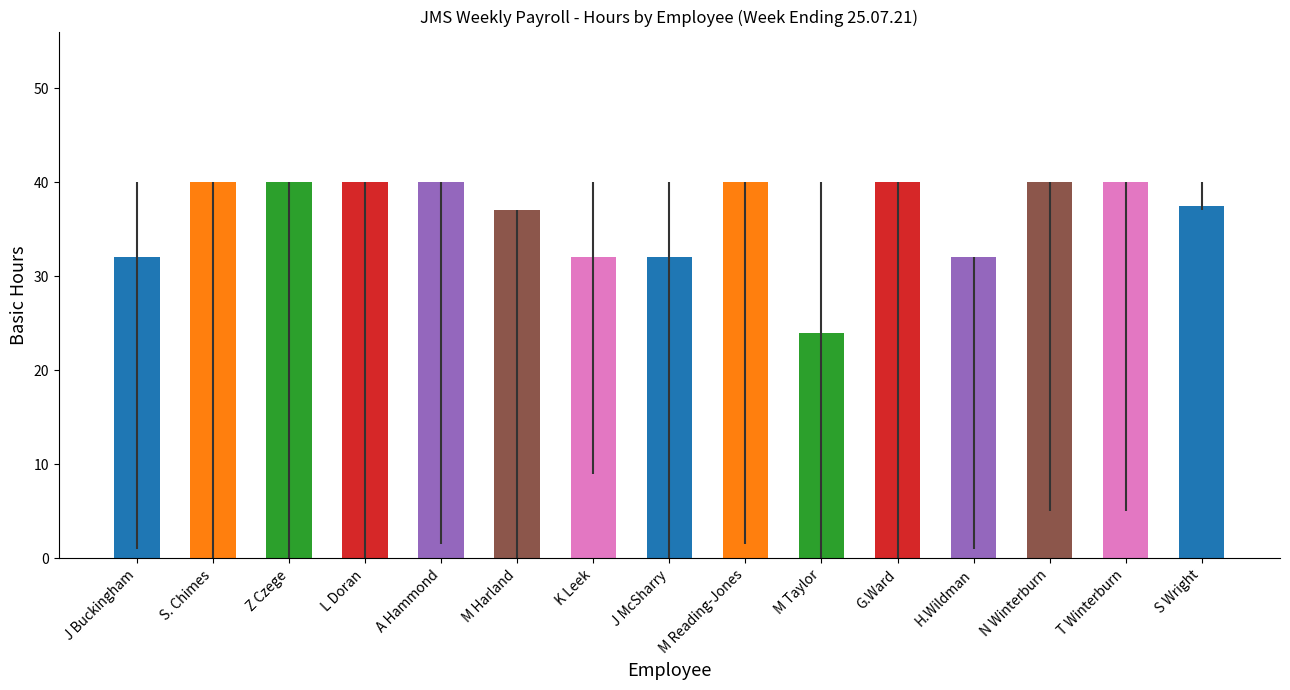

The value of Annual Holiday Hrs at S. Chimes is 9.1. True or false?

False